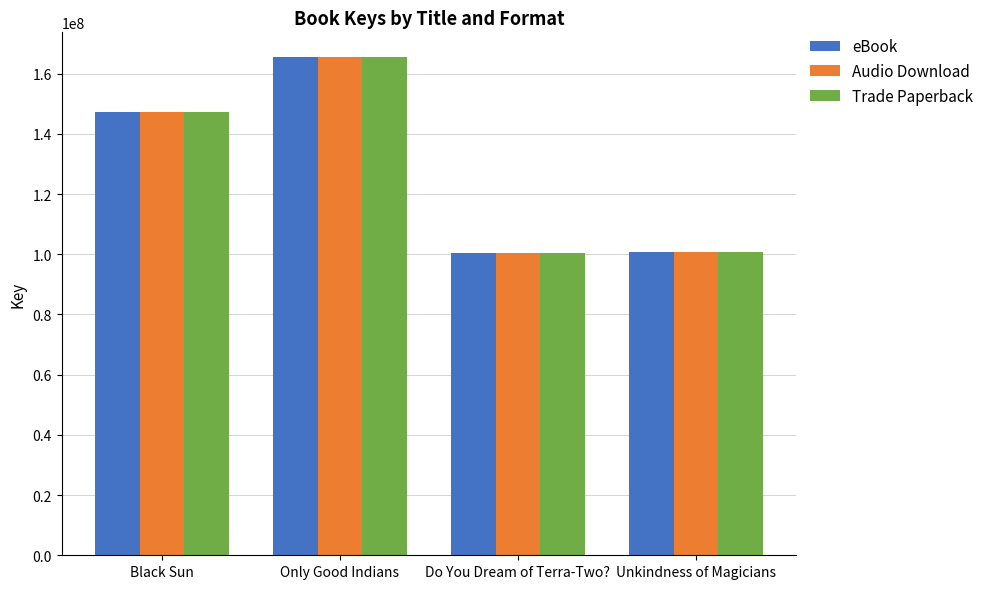

What is the label of the 2nd bar from the right?

Do You Dream of Terra-Two?